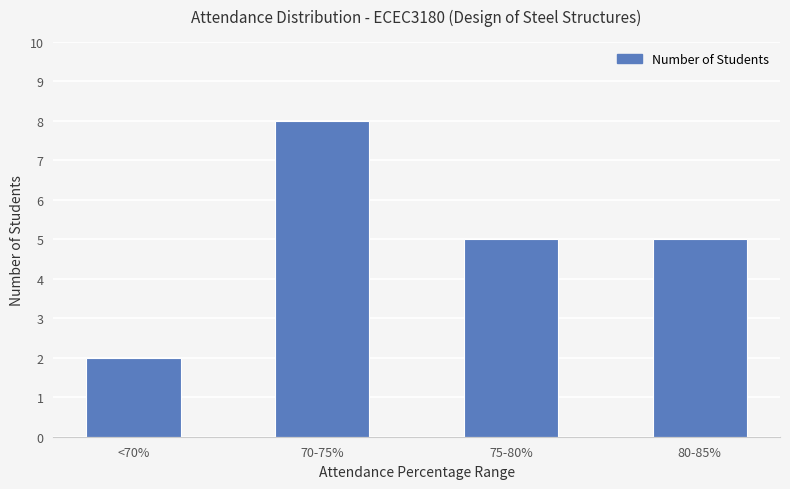

The value at 75-80% is 8. True or false?

False